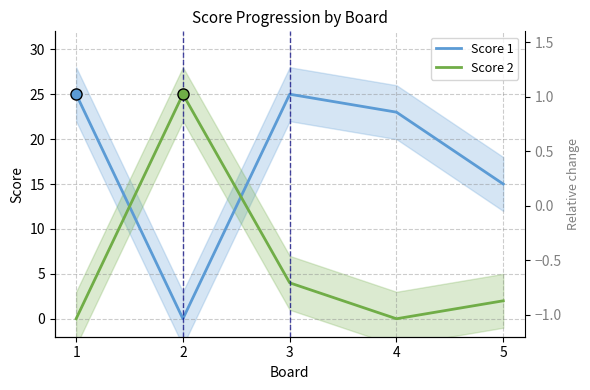

Which series has the widest spread of values?

Score 1